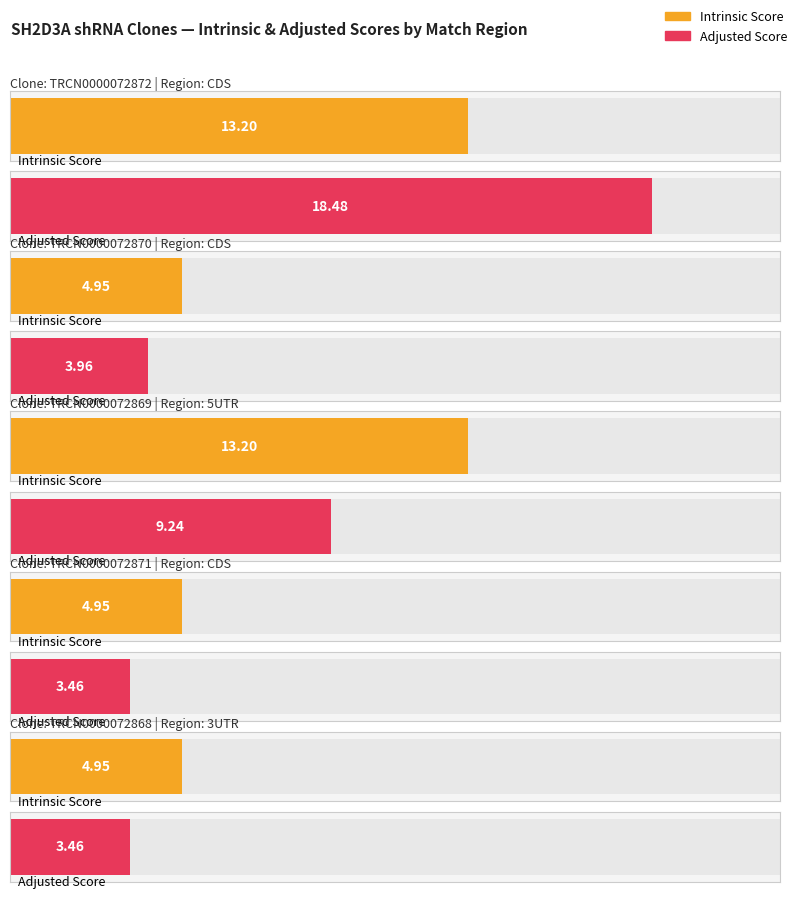

At which category does the chart reach its minimum across all series?

CDS (501)